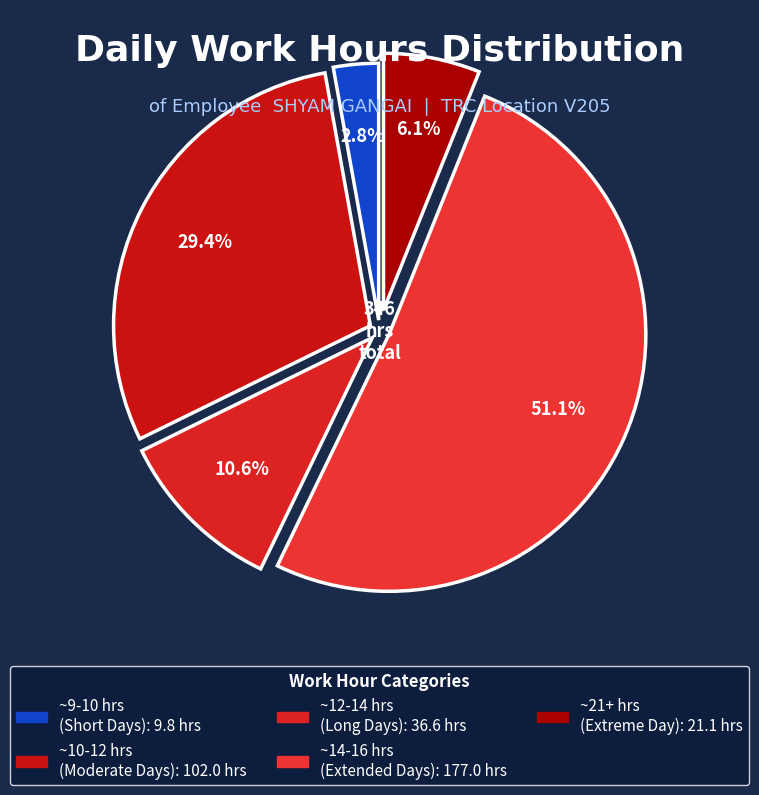

Count the number of slices in the pie.

5